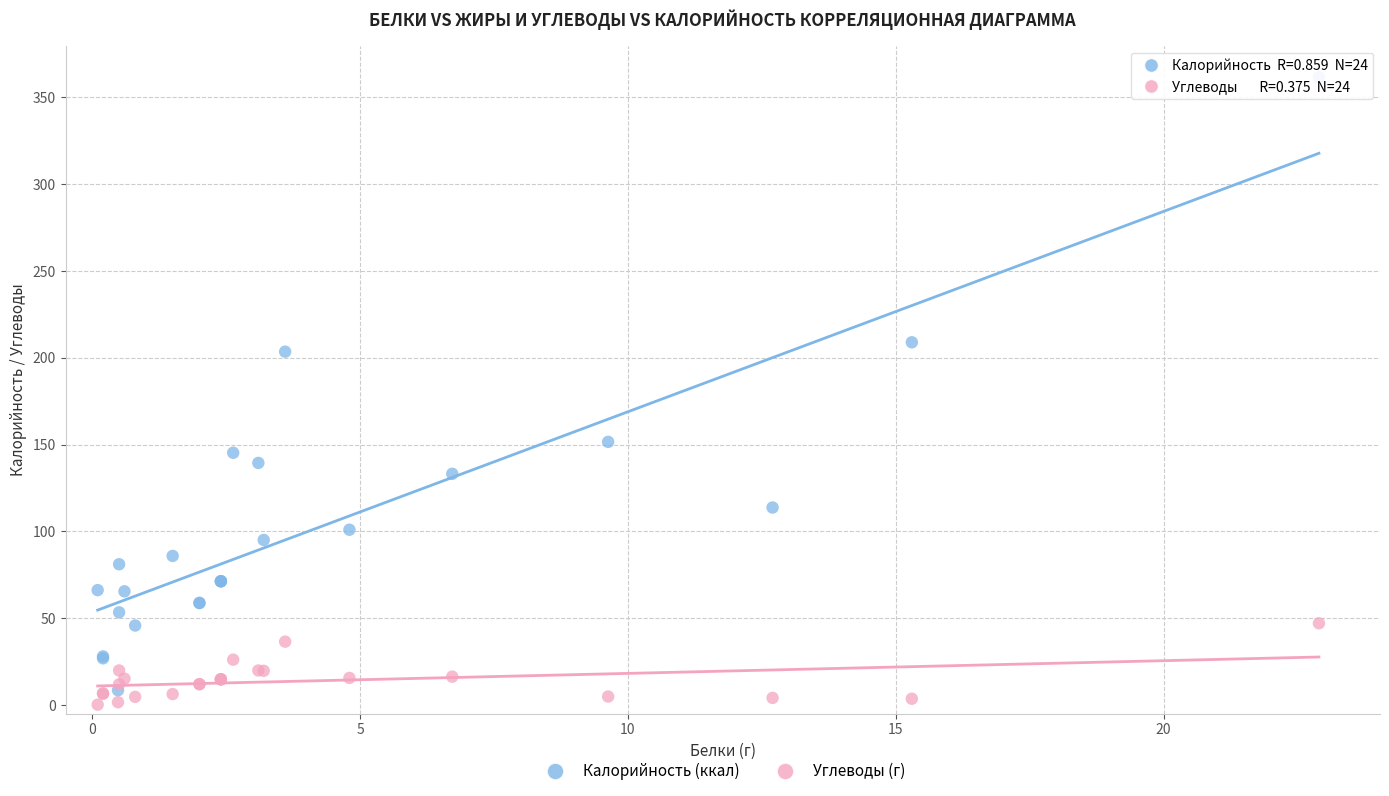

Which series reaches the maximum Y coordinate?

Калорийность (ккал)